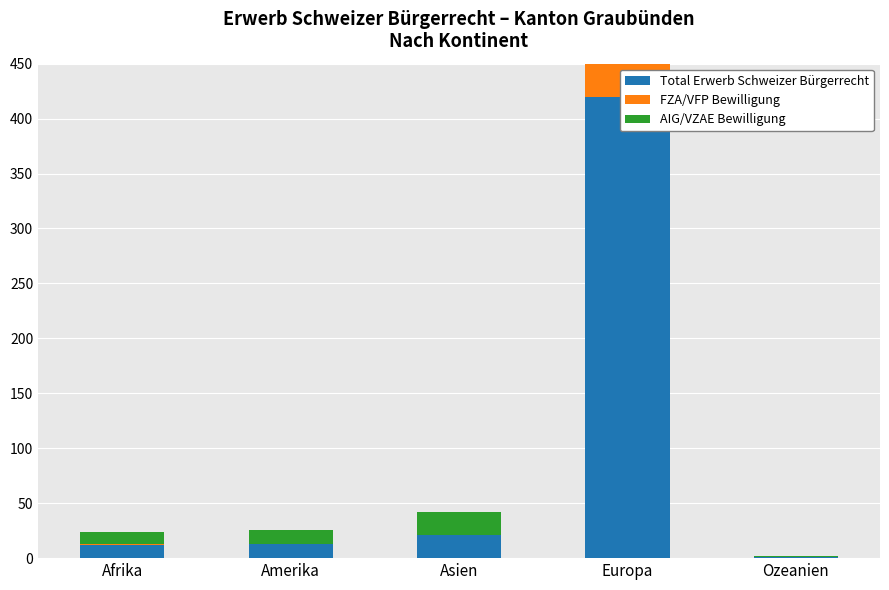

What position from the left is Europa?

4